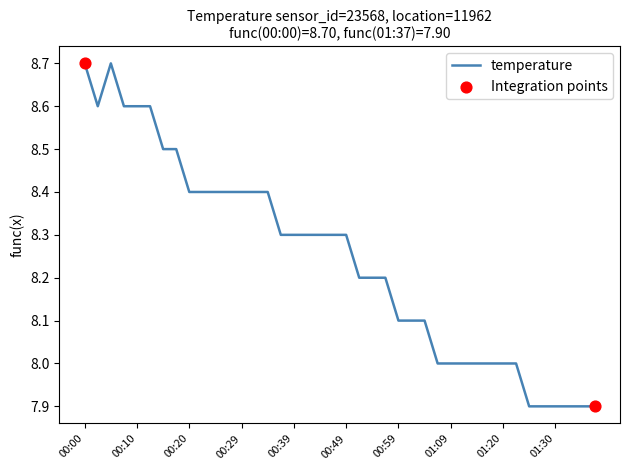

What is the minimum value shown in the chart?

7.9